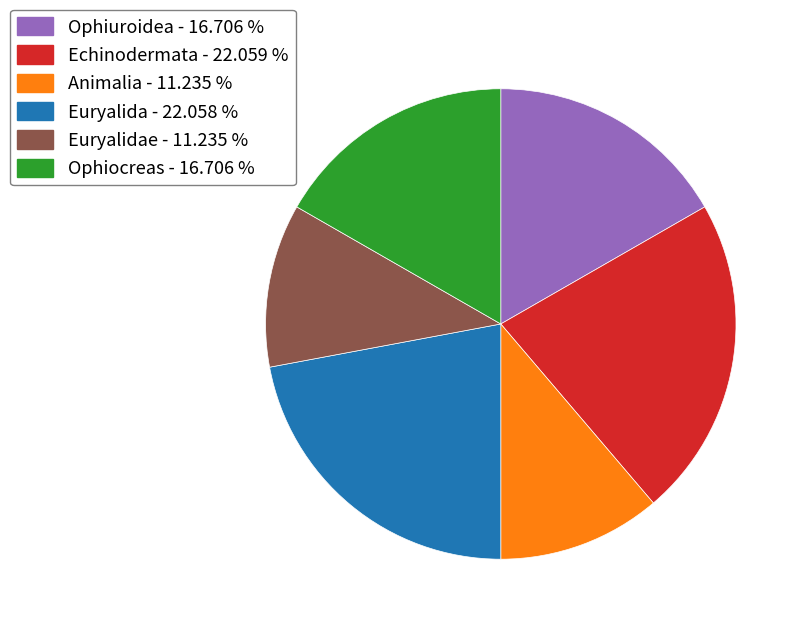

What is the ratio of the value at Euryalidae - 11.235 % to the value at Ophiocreas - 16.706 %?

0.7